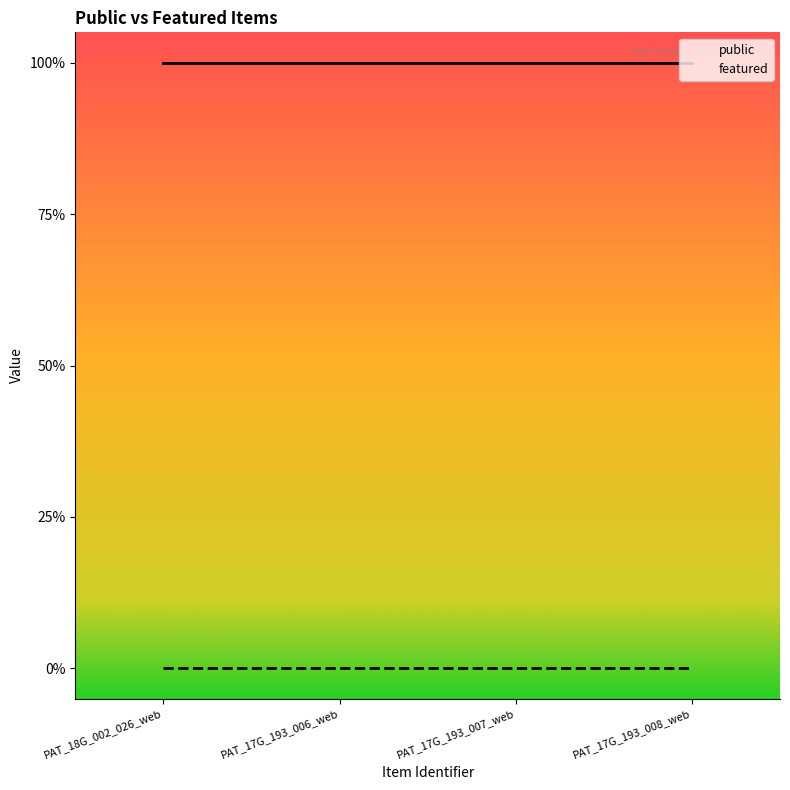

How many distinct data groups are displayed?

2